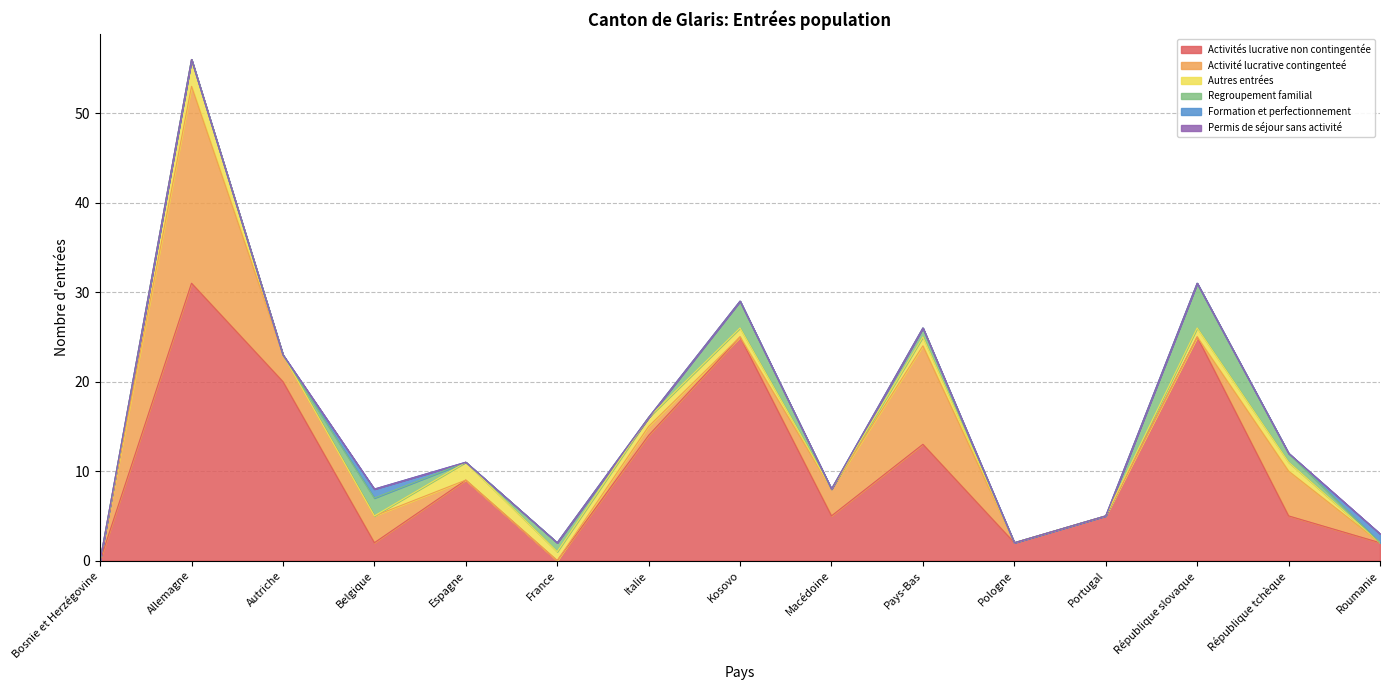

Is the value of Activité lucrative contingenteé at Kosovo greater than the value of Activités lucrative non contingentée at Pays-Bas?

No